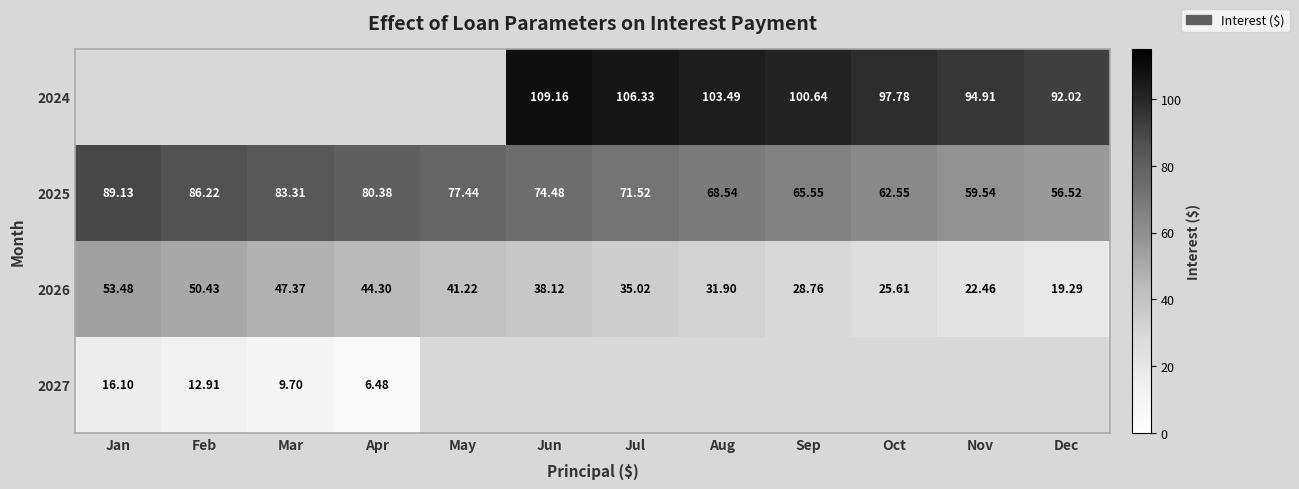

List the labels in order of 2026 value, largest first.

Jan, Feb, Mar, Apr, May, Jun, Jul, Aug, Sep, Oct, Nov, Dec